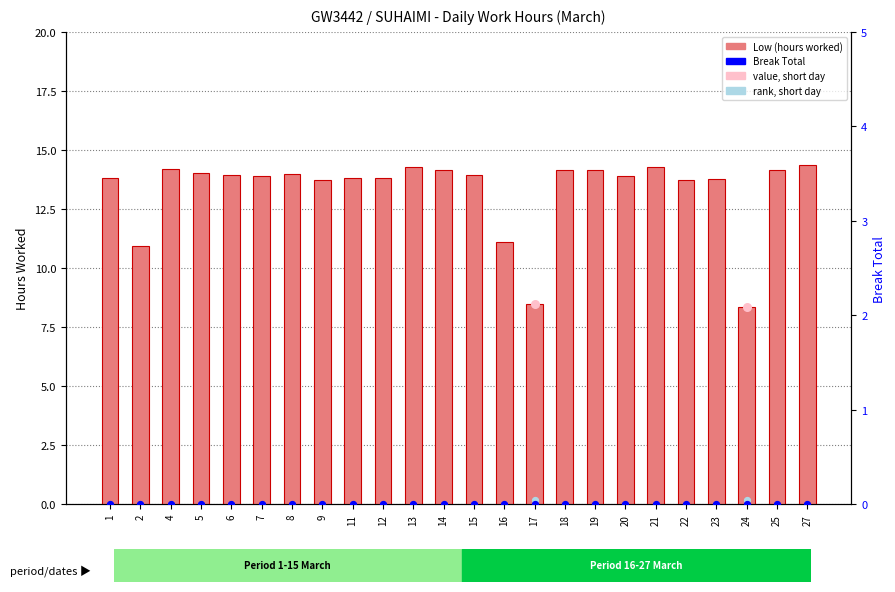

Approximately how many times larger is the value at 5 compared to 23?

1.0